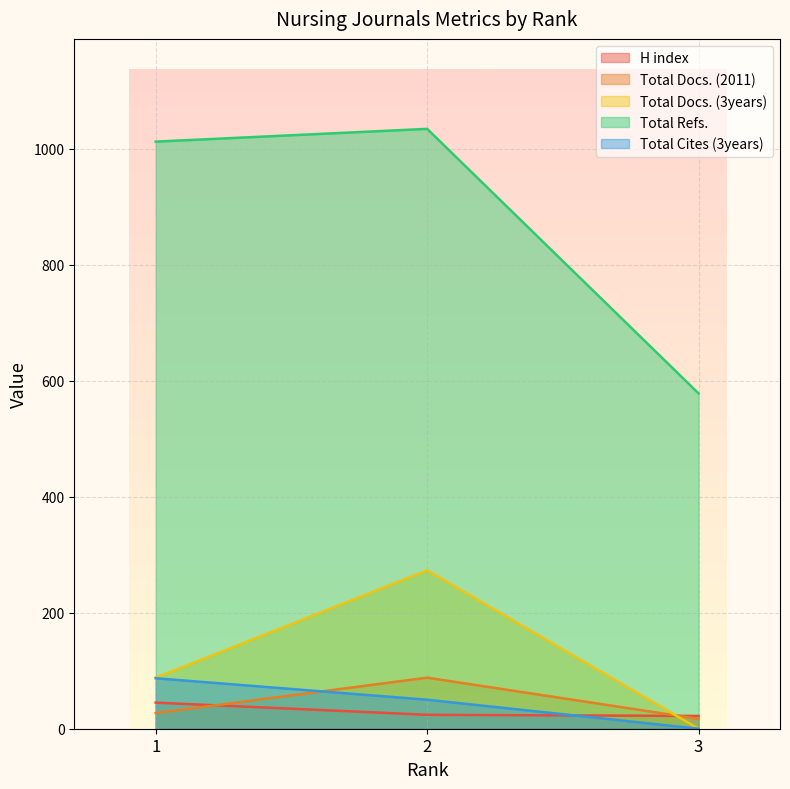

At which label does Total Refs. reach its peak?

2